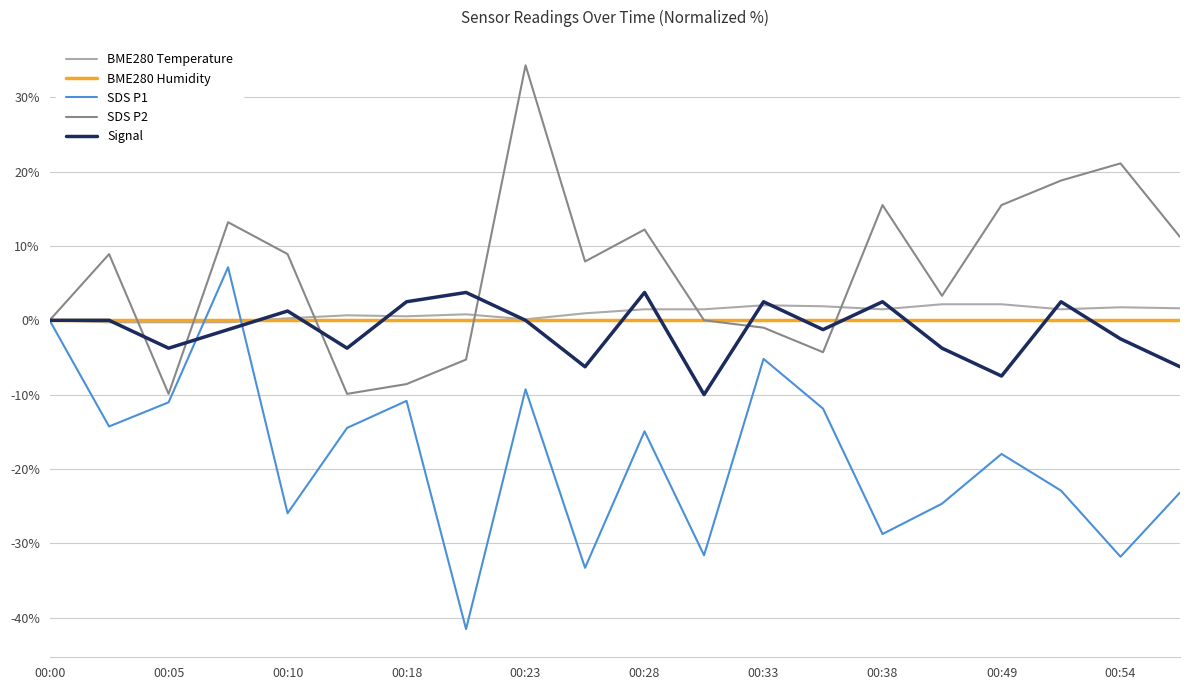

Which series has the largest total across all categories?

SDS P2